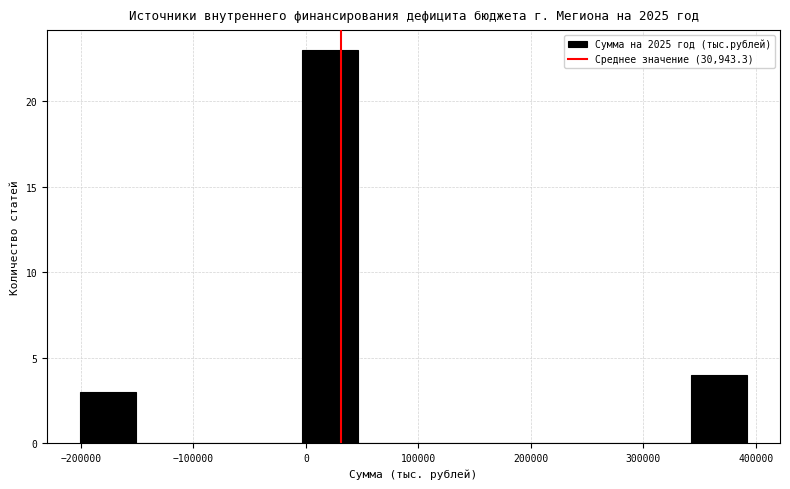

Reading left to right, transcribe this chart: for each bar, give the range it covers on the x-axis and its height. Neither the bar edges nor the heights are printed on the chart, so give them approximately, as read against the axes.

-200000 to -150000: 3
-150000 to -100000: 0
-100000 to -50000: 0
-50000 to 0: 0
0 to 50000: 23
50000 to 100000: 0
100000 to 150000: 0
150000 to 190000: 0
190000 to 240000: 0
240000 to 290000: 0
290000 to 340000: 0
340000 to 390000: 4